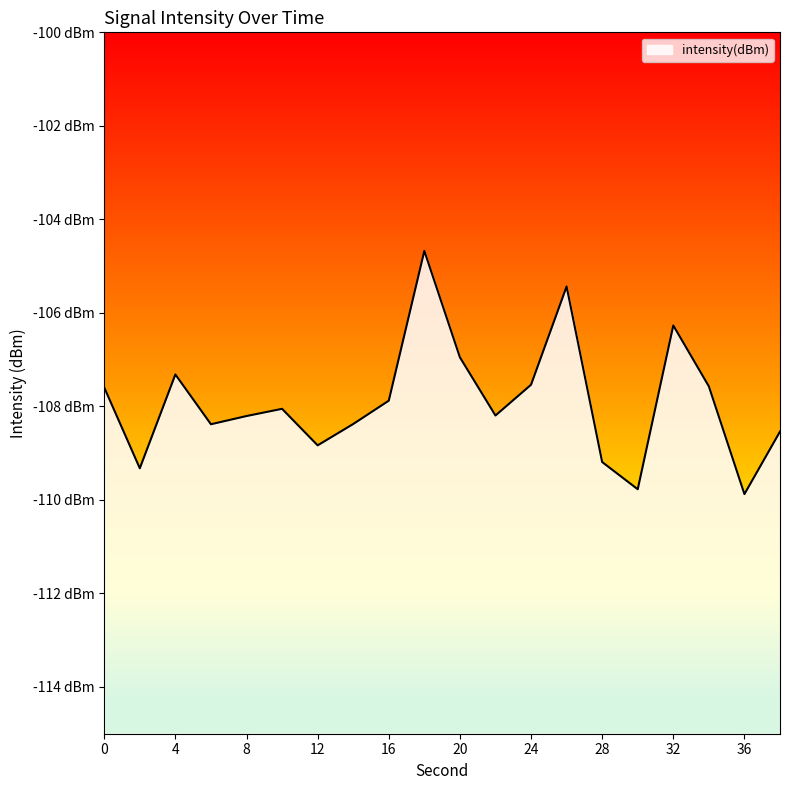

At which category does the chart reach its peak across all series?

18